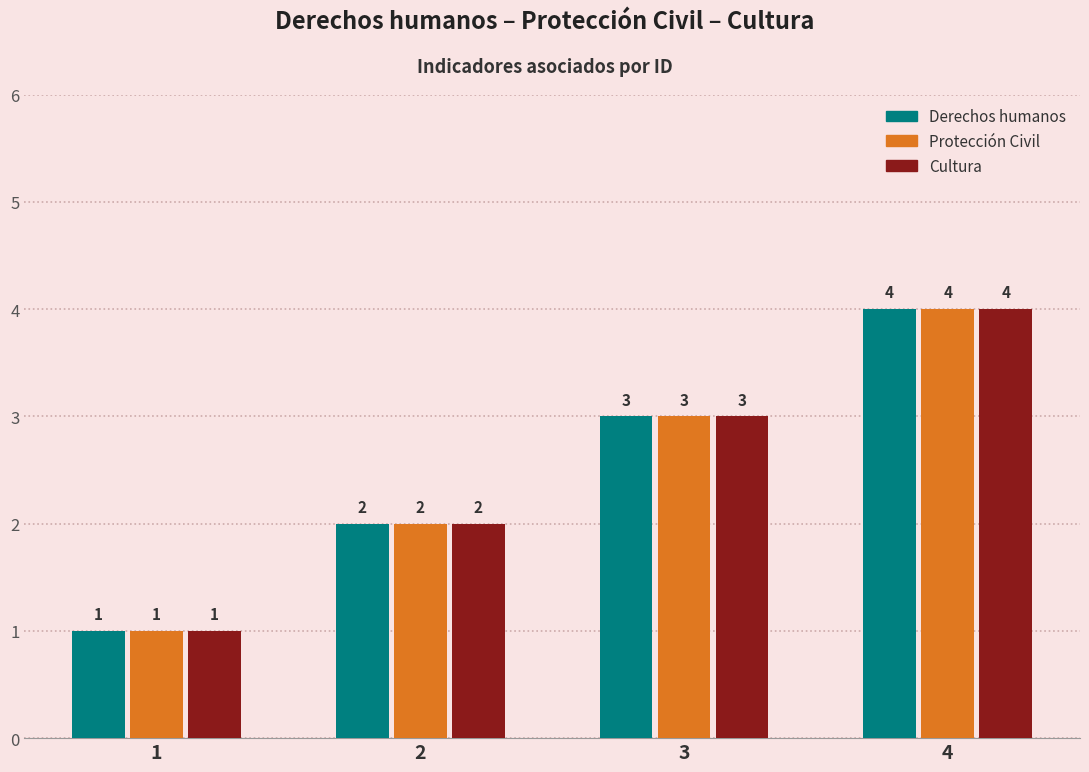

Which category has the lowest value in the Derechos humanos series?

1